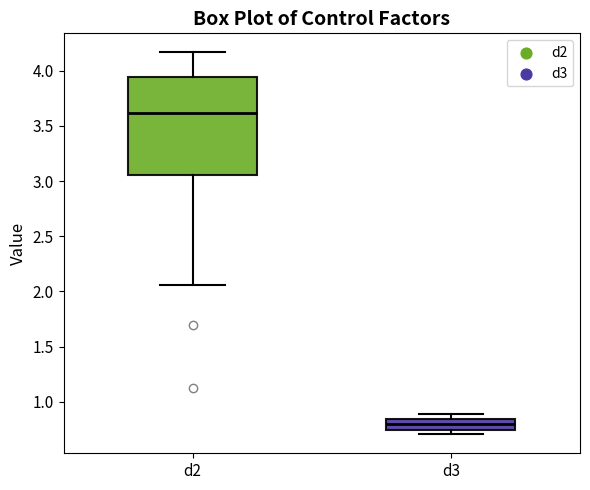

Comparing the boxes themselves (not the whiskers), which one is the tallest?

d2